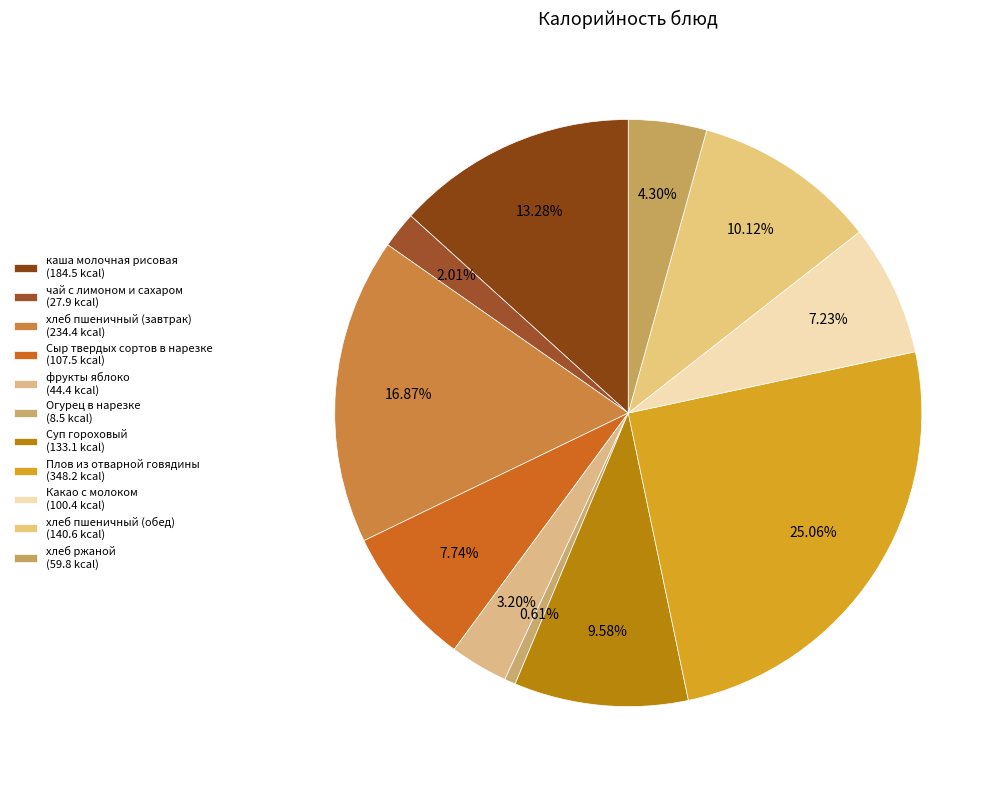

To the nearest percent, what portion does Суп гороховый represent?

10%